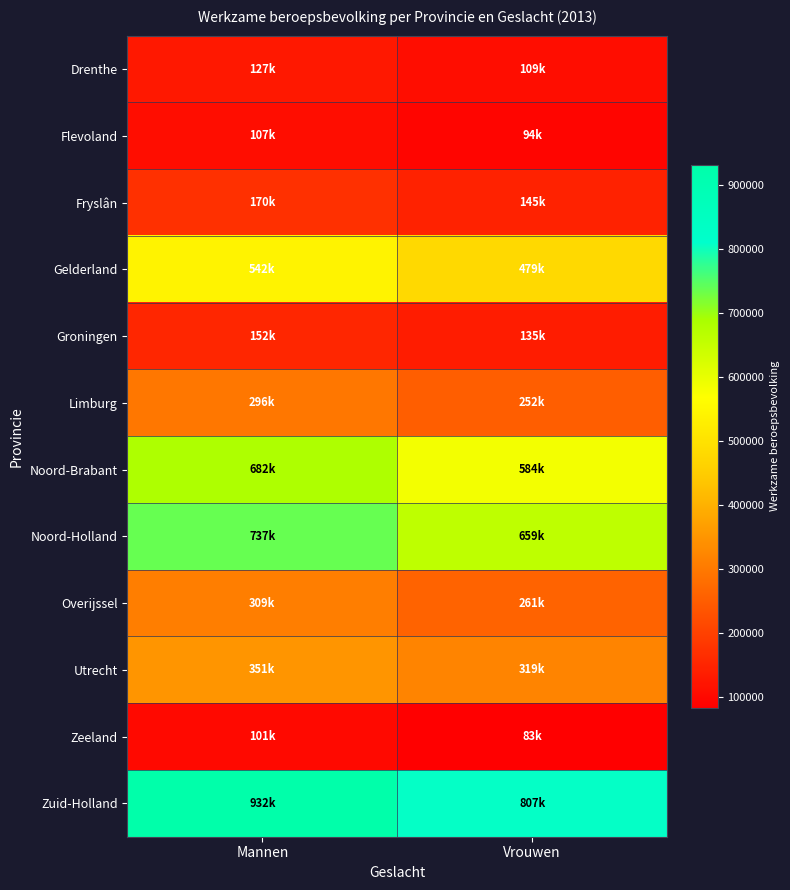

How many categories are shown in the chart?

2